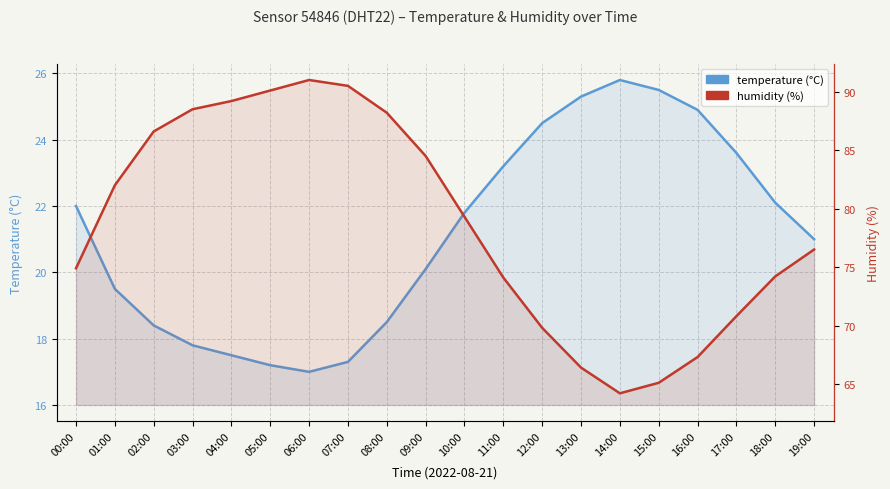

What are all the series names shown in the legend?

temperature, humidity